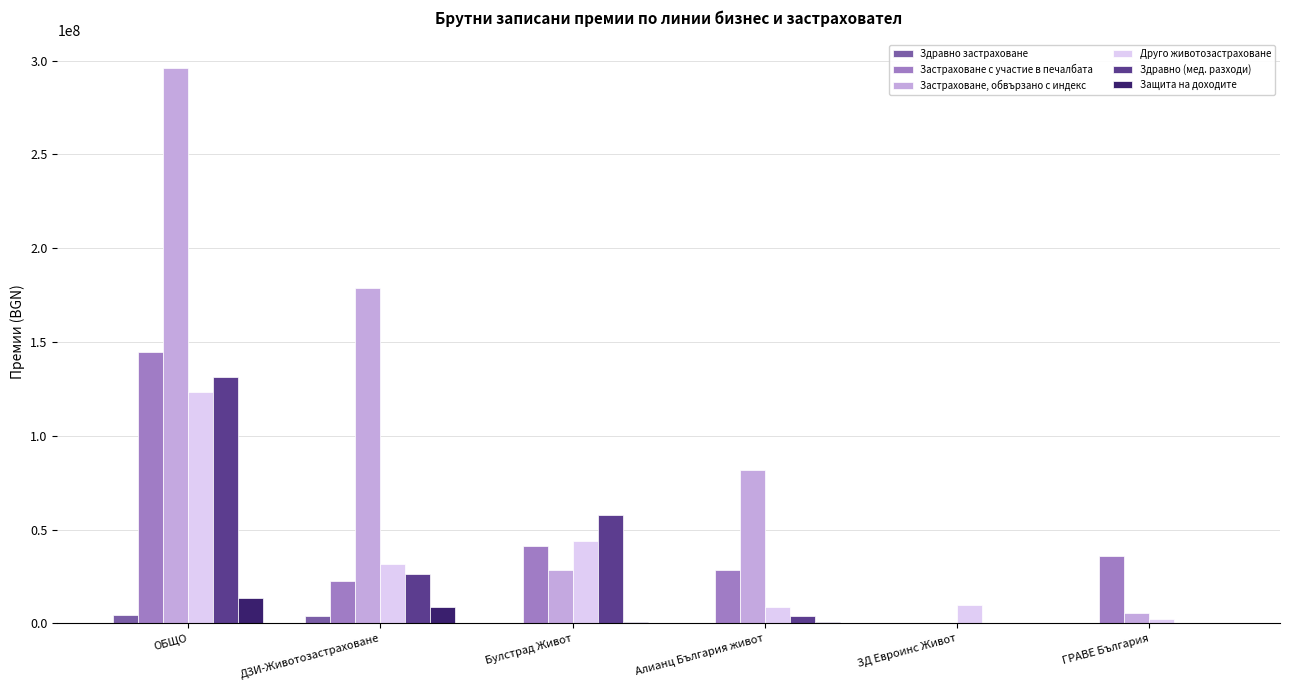

How many distinct data groups are displayed?

6